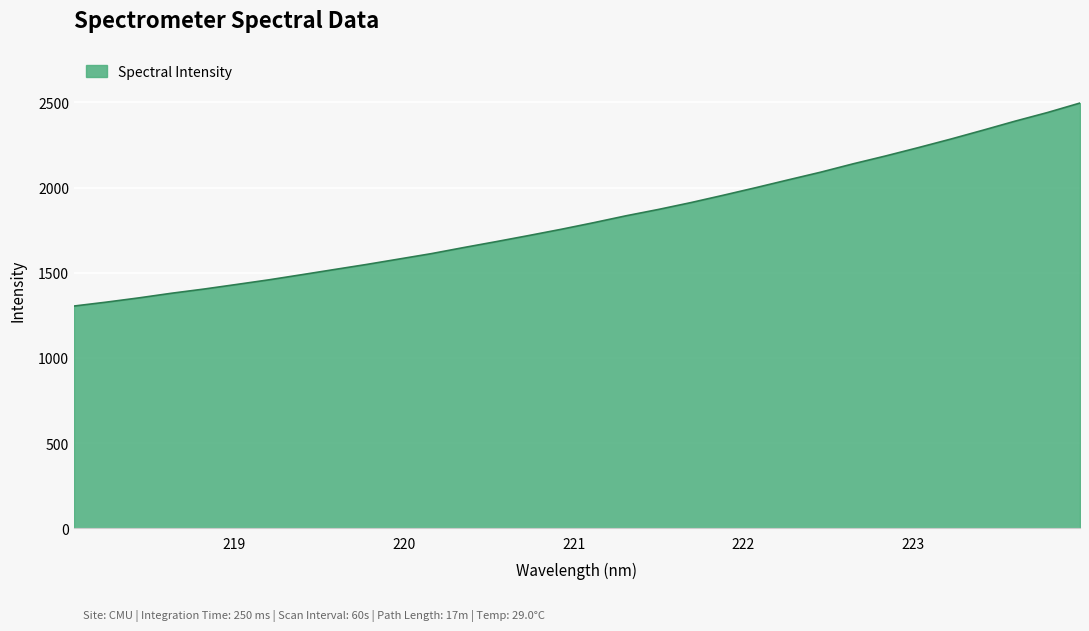

What is the difference between the maximum and minimum values?

1191.6